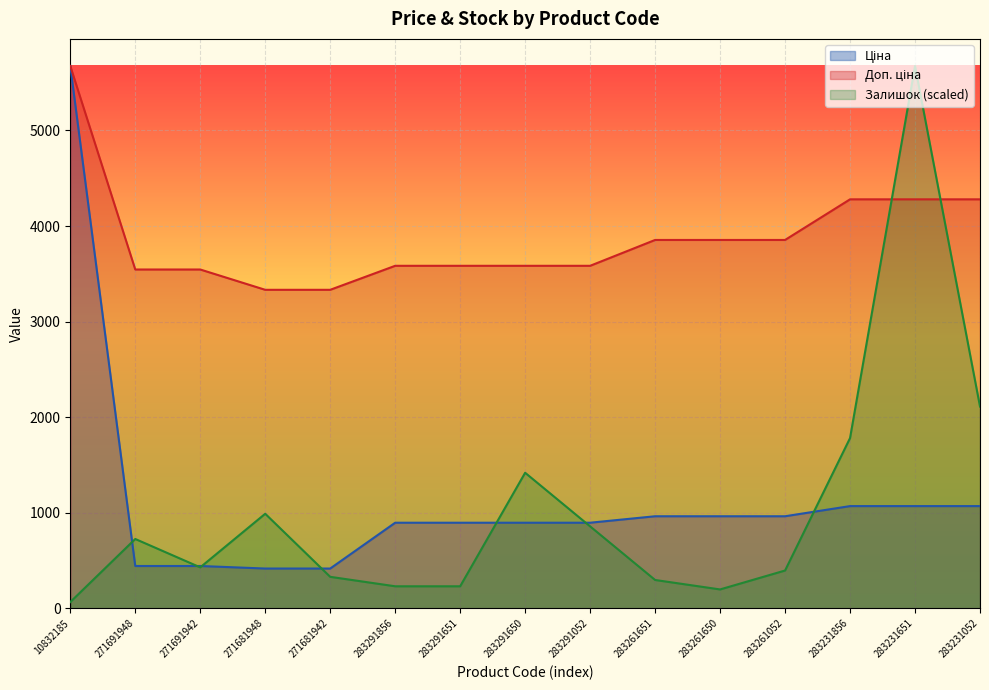

What is the difference between the Ціна values at 271681942 and 10832185?

5257.3